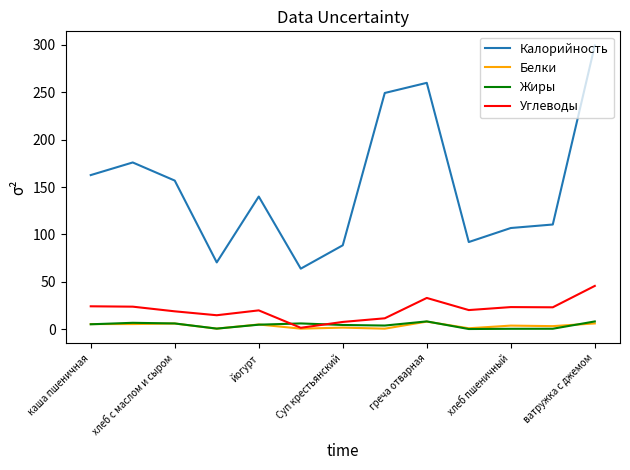

What is the average value of the Калорийность series?

152.0